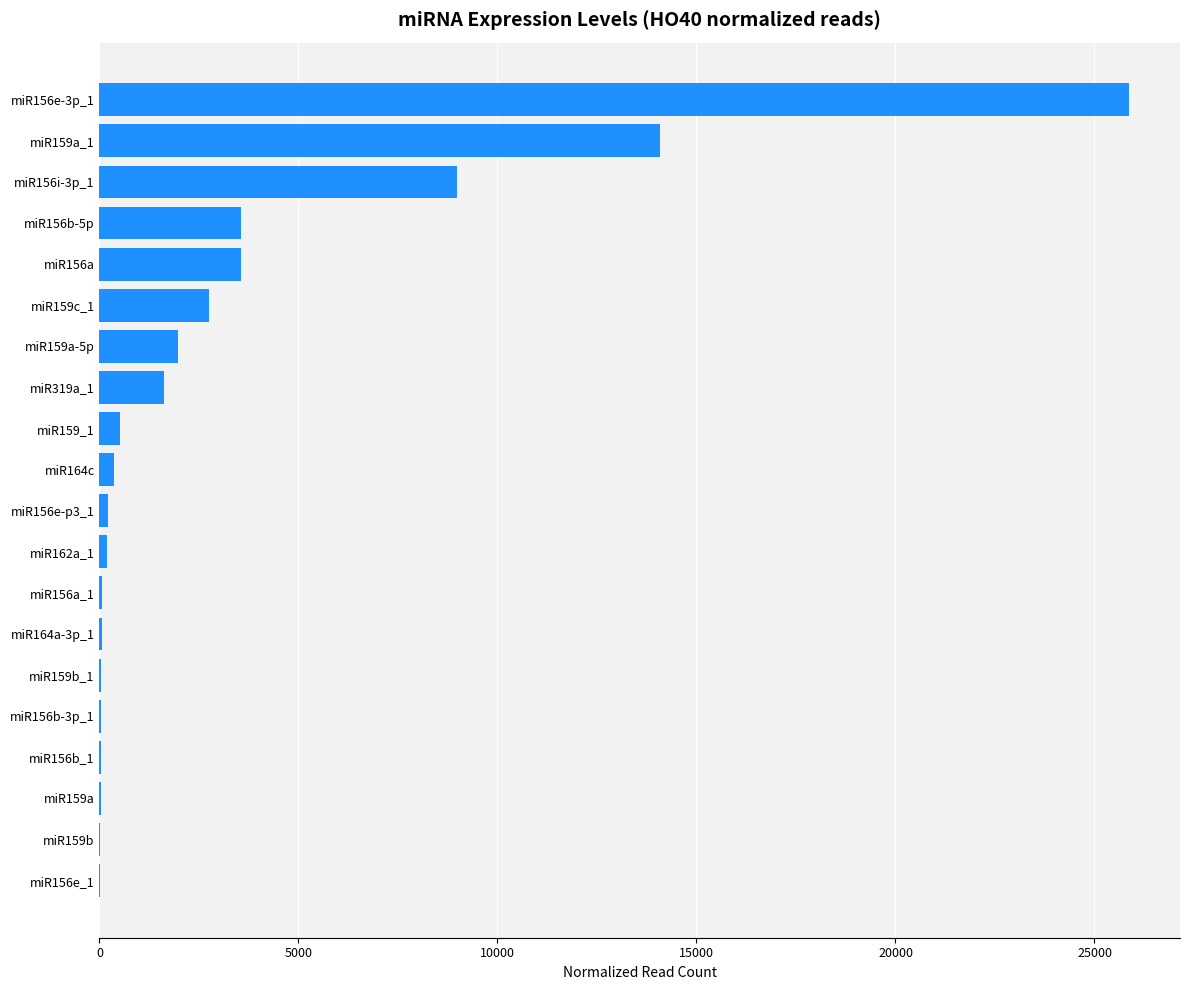

Where is the data nearest to the value 12929?

miR159a_1